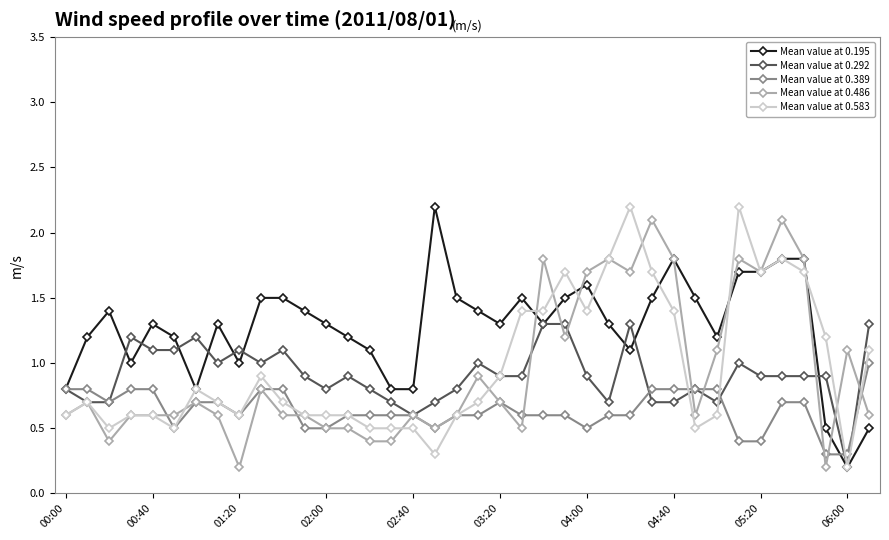

What is the maximum value for Mean value at 0.486?

2.1